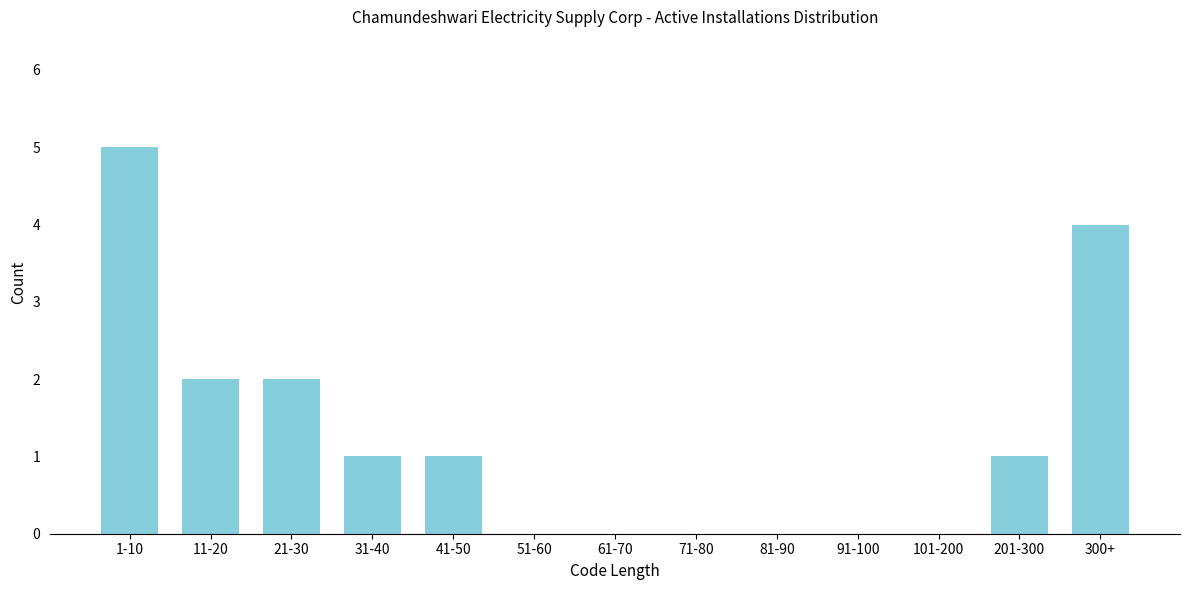

Reading left to right, what are all the values shown in this chart?

1-10=5	11-20=2	21-30=2	31-40=1	41-50=1	51-60=0	61-70=0	71-80=0	81-90=0	91-100=0	101-200=0	201-300=1	300+=4